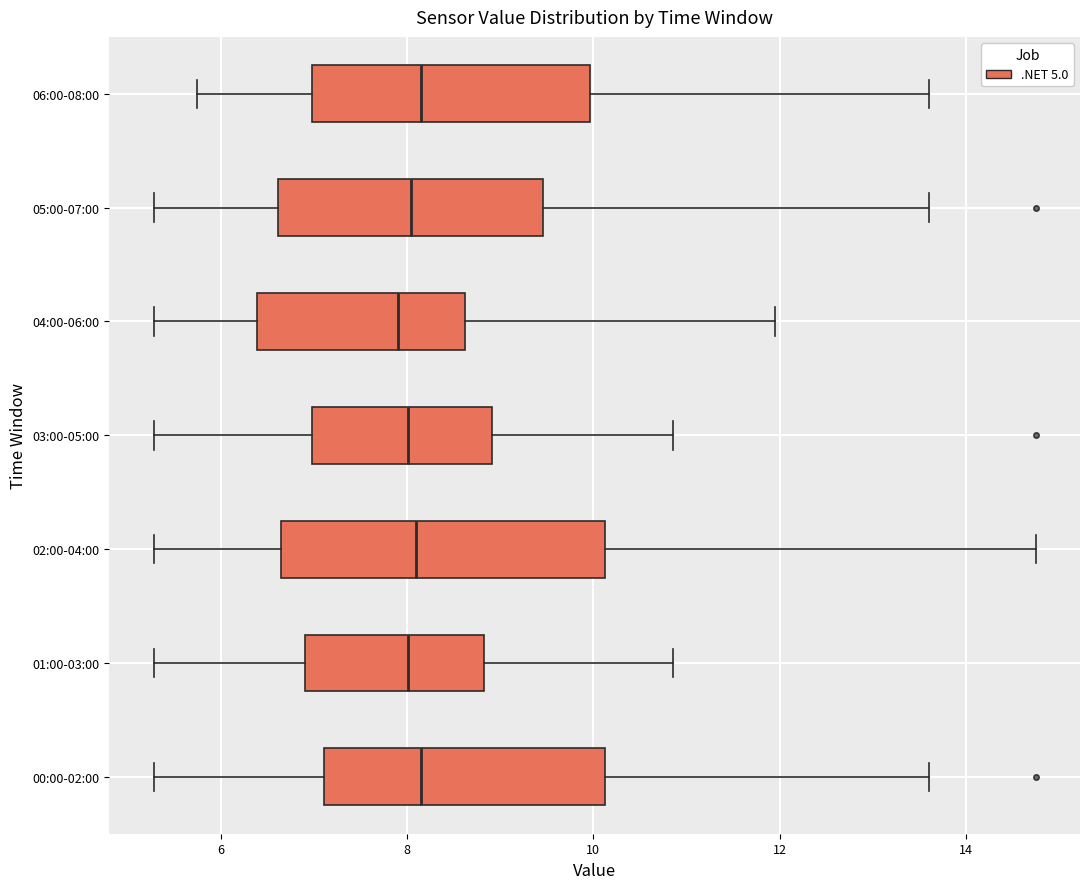

Which box is the widest, from its left edge to its right edge?

02:00-04:00